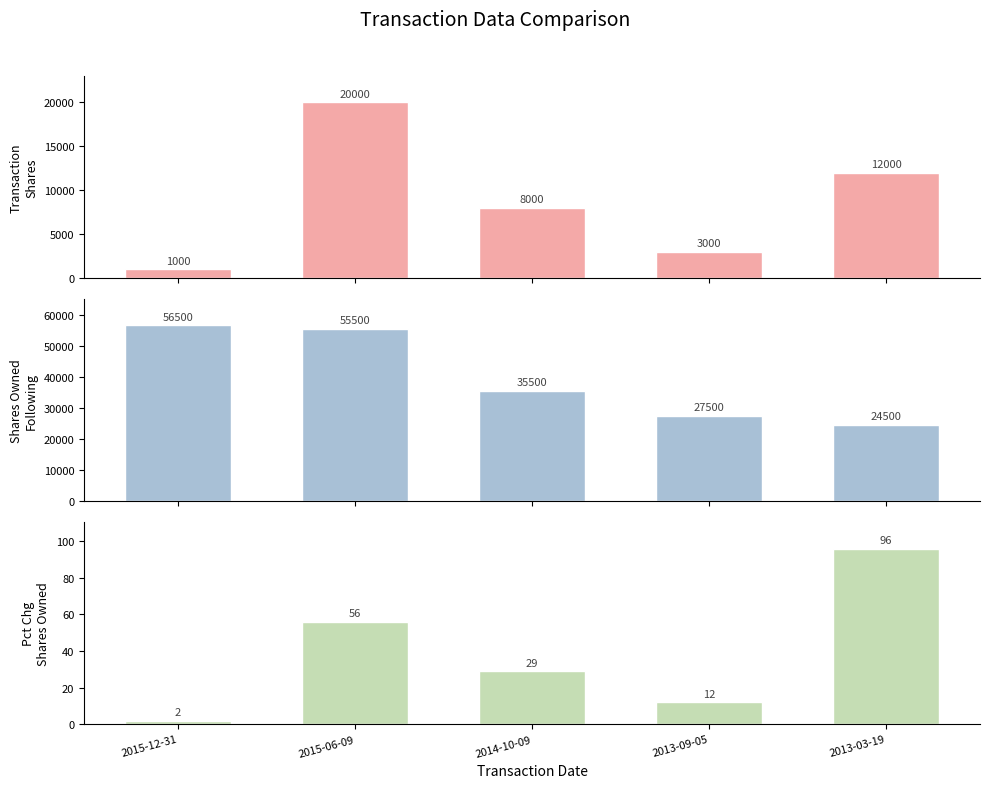

What value does the Pct Chg
Shares Owned series have at 2013-09-05?

12